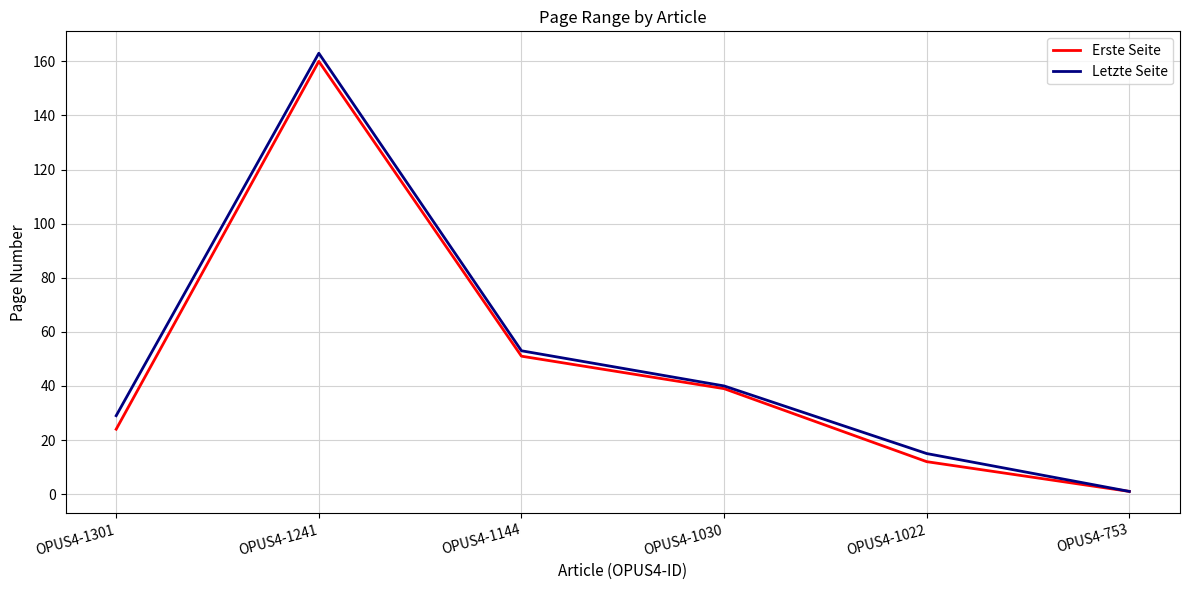

At which label is Letzte Seite closest to 82?

OPUS4-1144